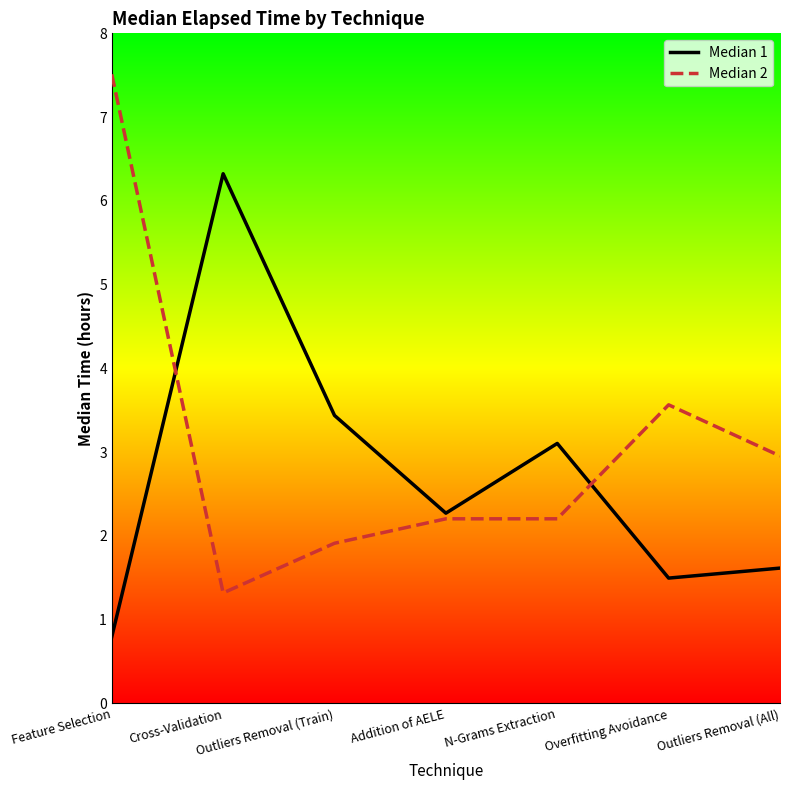

The value of Median 2 at Addition of AELE is 2.2. True or false?

True